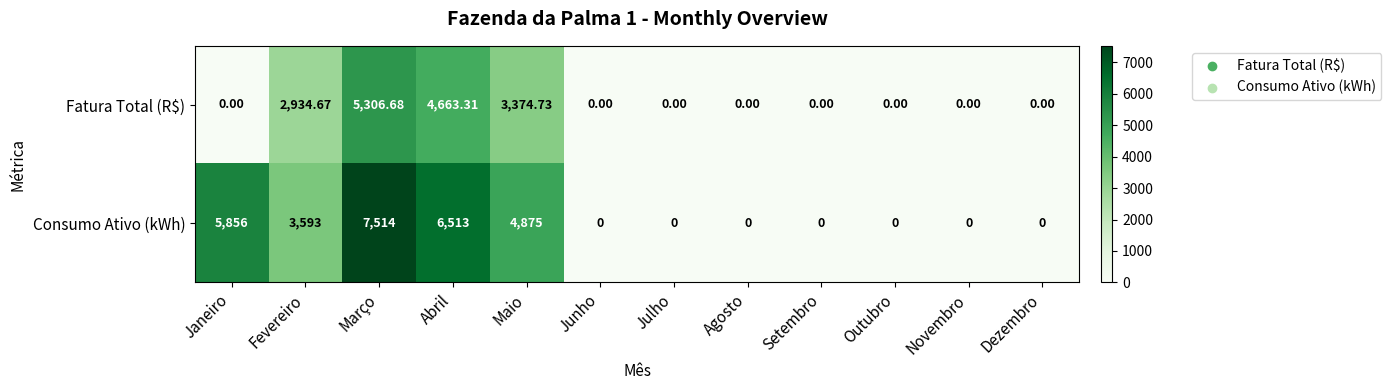

At which label is Fatura Total (R$) closest to 2653?

Fevereiro